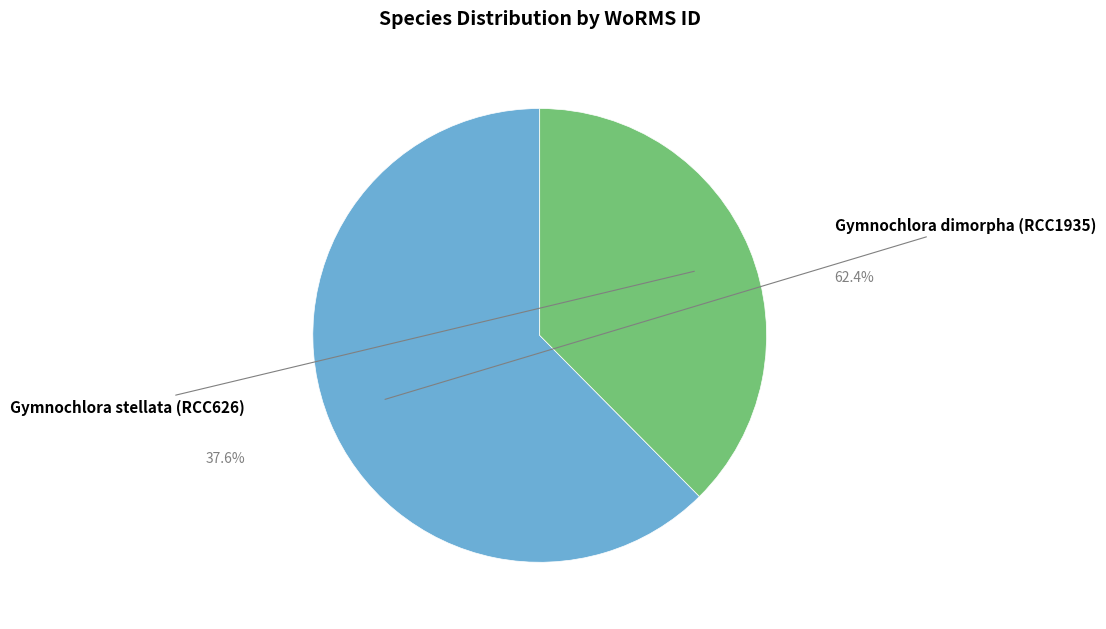

How many segments does this pie chart have?

2